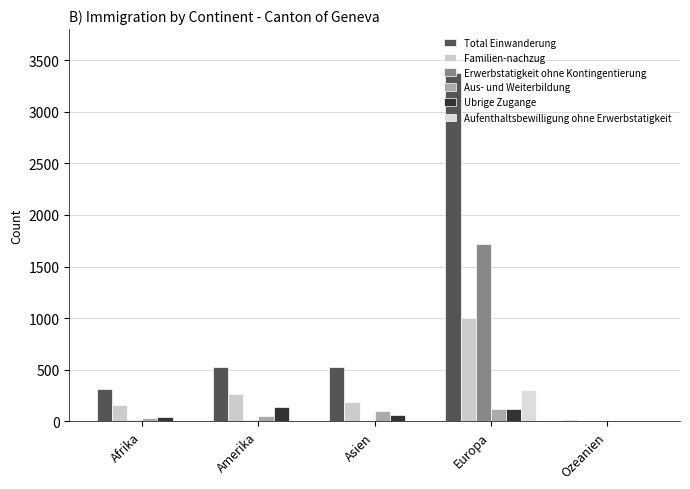

Are the bars horizontal?

No